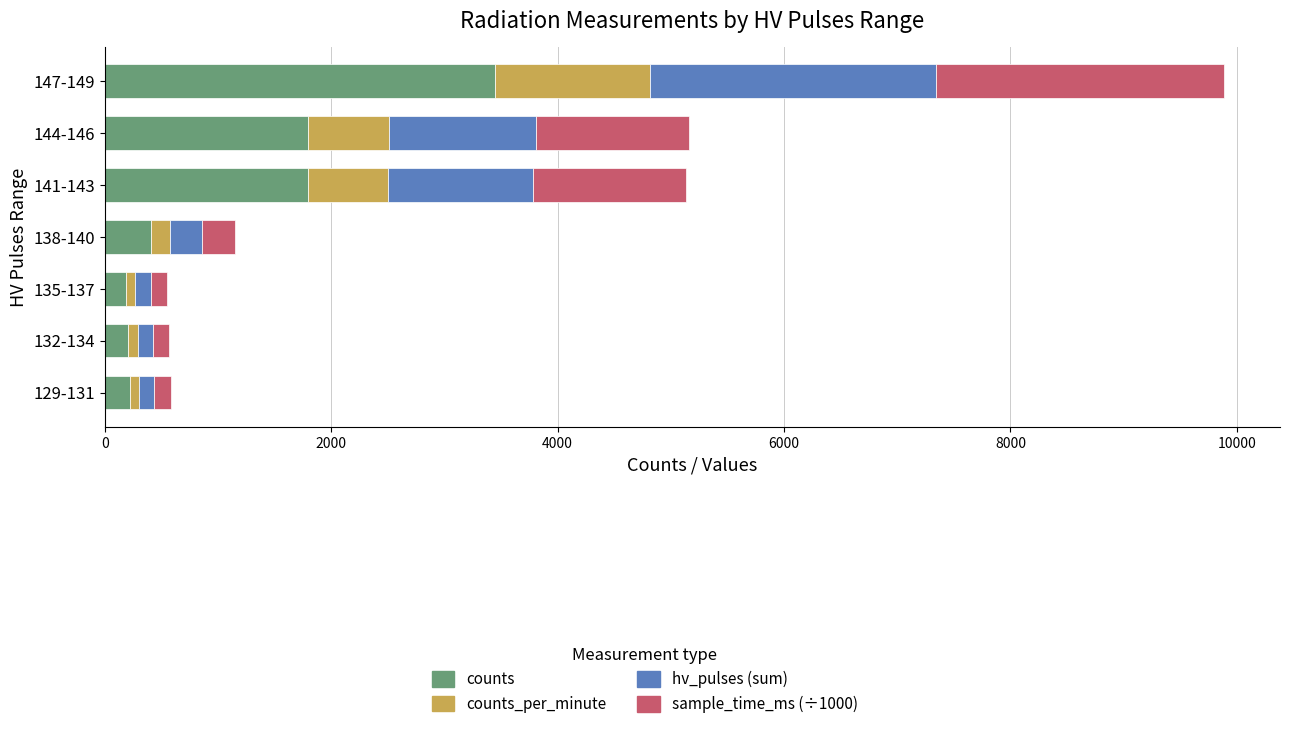

How many data points in counts are less than 411?

3